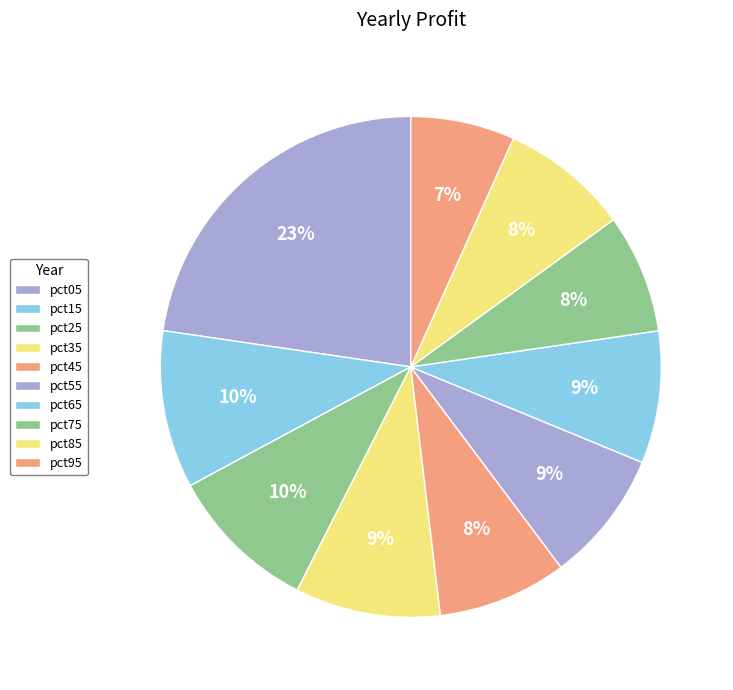

Count the number of slices in the pie.

10